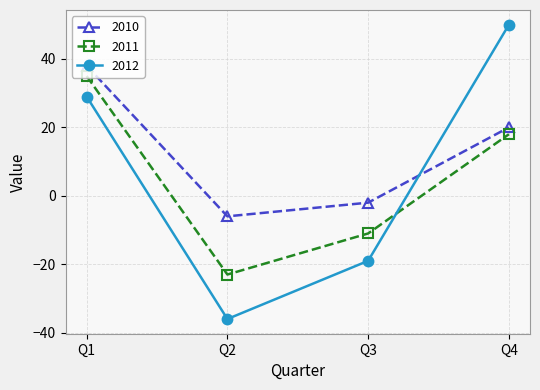

Reading right to left, transcribe all the data shown in this chart.

2010: 20	-2	-6	38
2011: 18	-11	-23	35
2012: 50	-19	-36	29